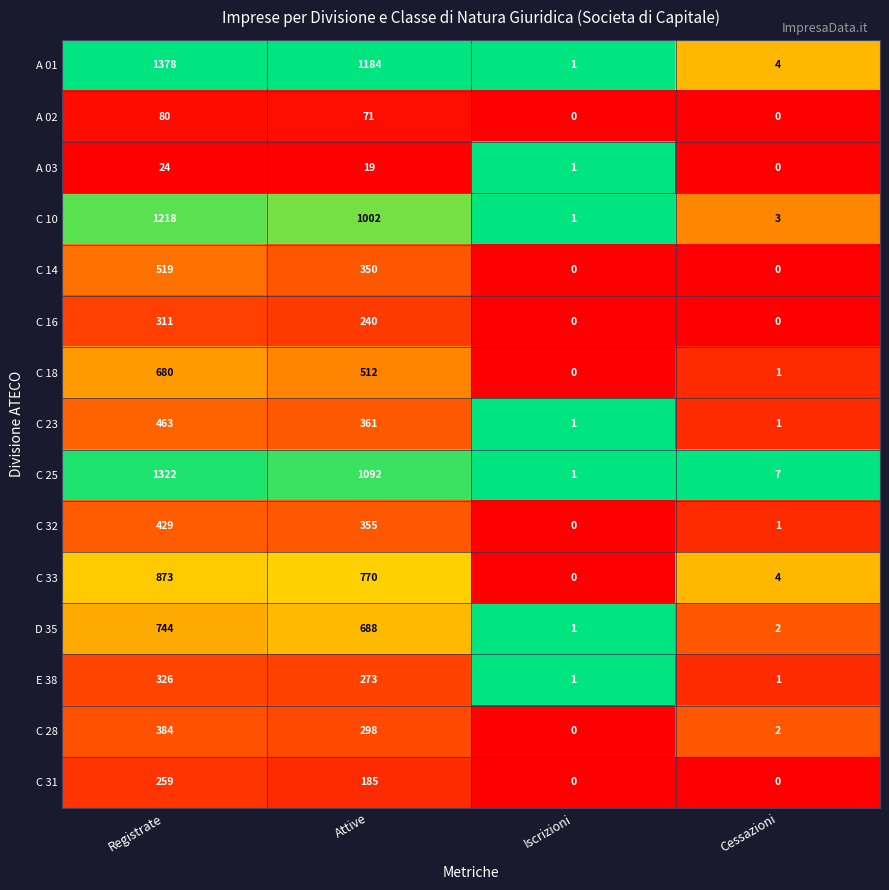

The value of C 33 at Cessazioni is 4. True or false?

True